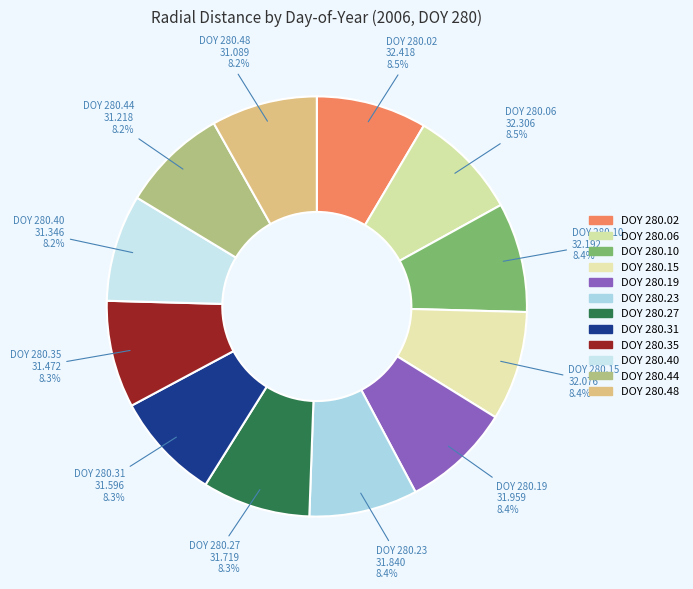

How many slices are in this pie chart?

12